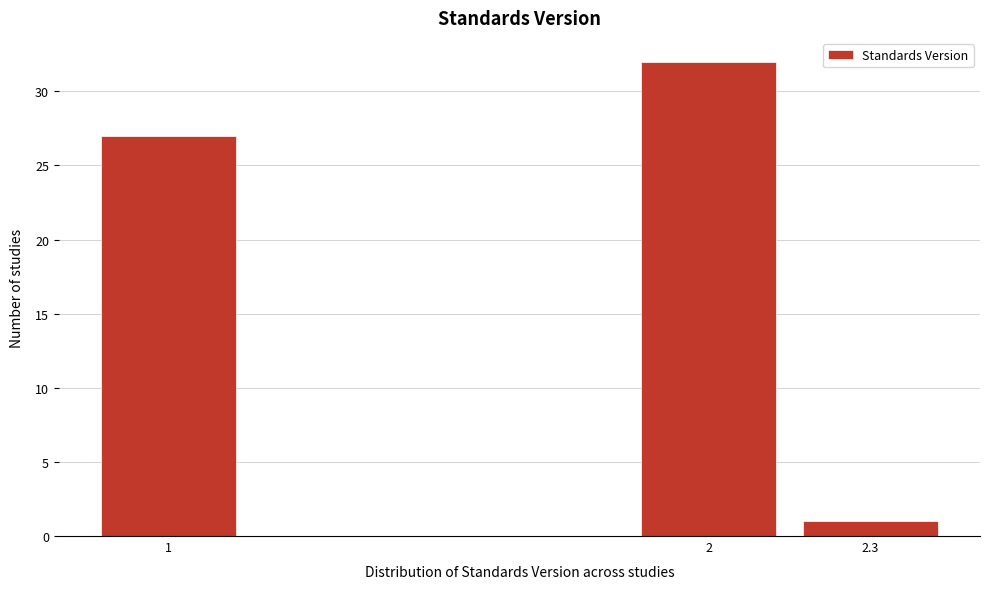

Reading left to right, extract all data points from this chart.

27	32	1